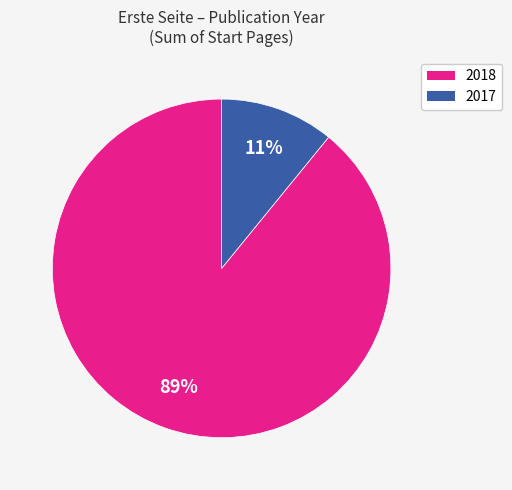

How many segments does this pie chart have?

2